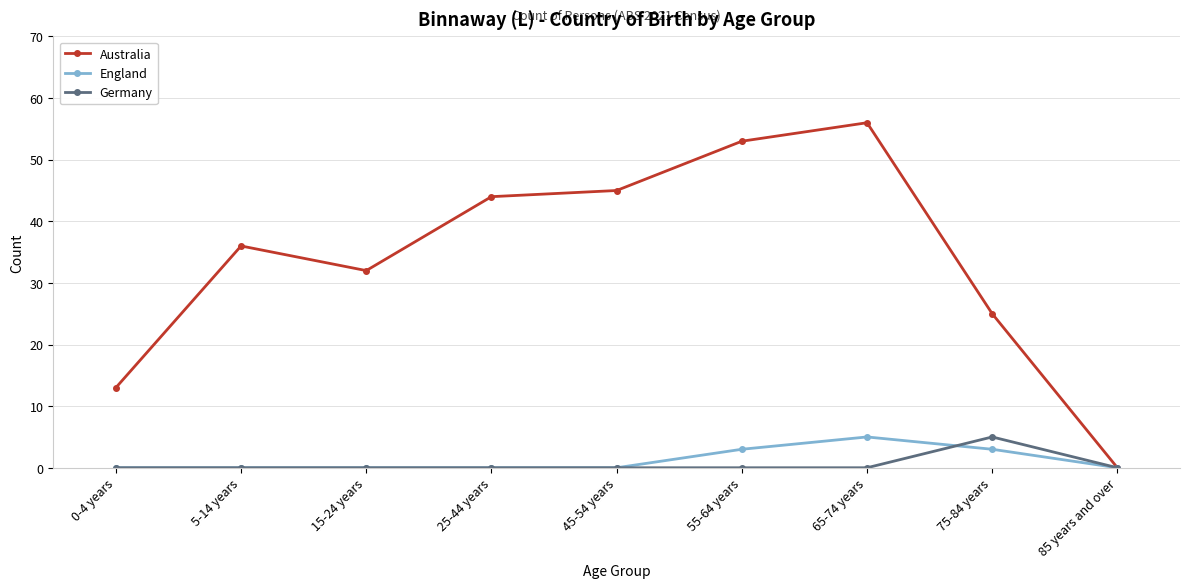

What is the sum of the Australia values at 5-14 years and 85 years and over?

36